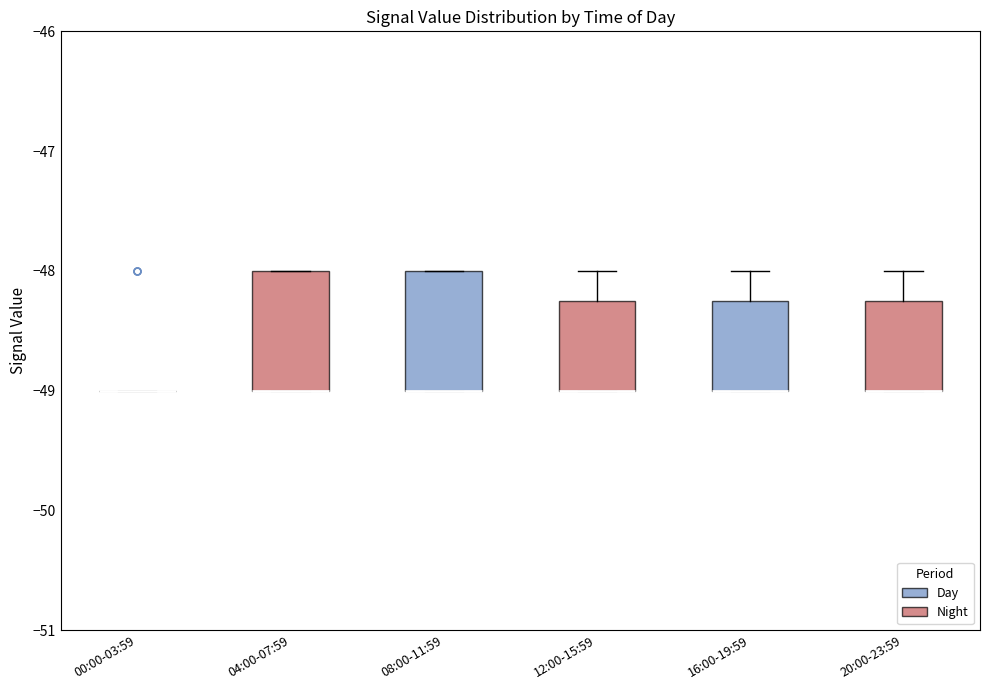

Where is the lower edge of the box for 08:00-11:59 on the y-axis? The values are not printed on the chart, so give them approximately, as read against the axis.

-49.0